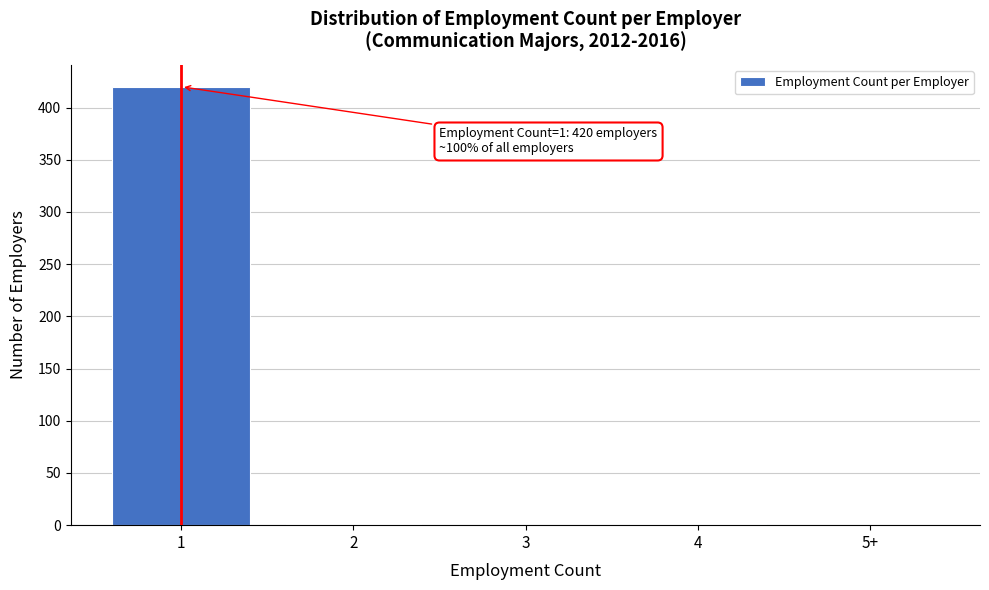

What is the greatest value displayed?

420